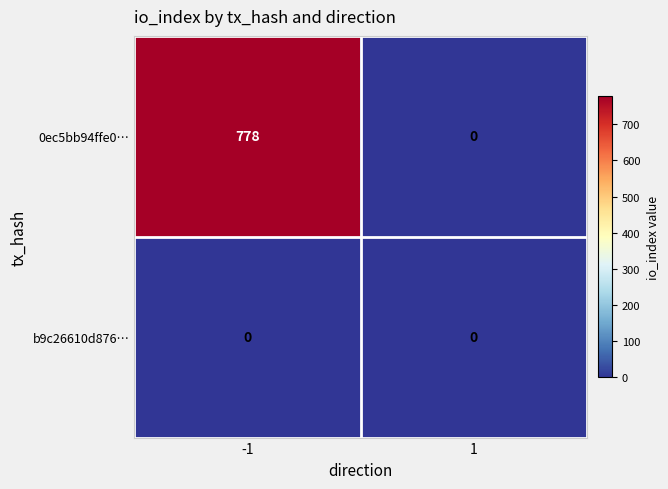

What is the average value of the 0ec5bb94ffe0… series?

389